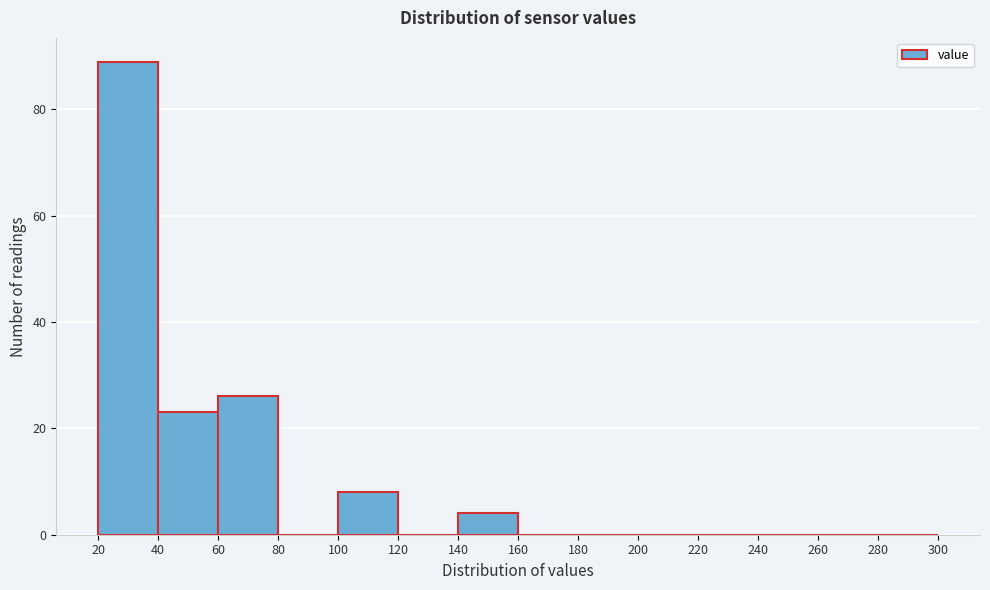

What is the height of the bar covering 140 to 160 on the x-axis? The values are not printed on the chart, so give them approximately, as read against the axis.

4